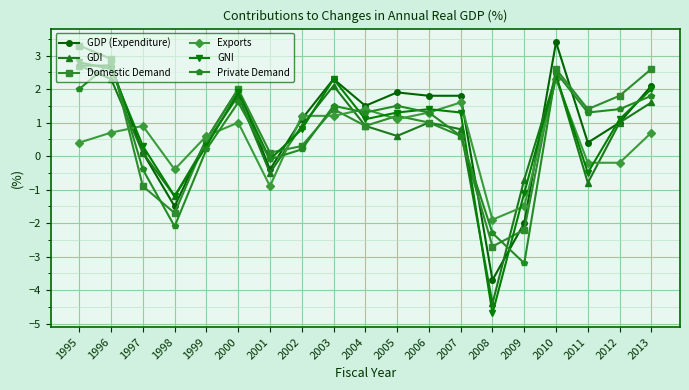

How many lines are shown in the chart?

6